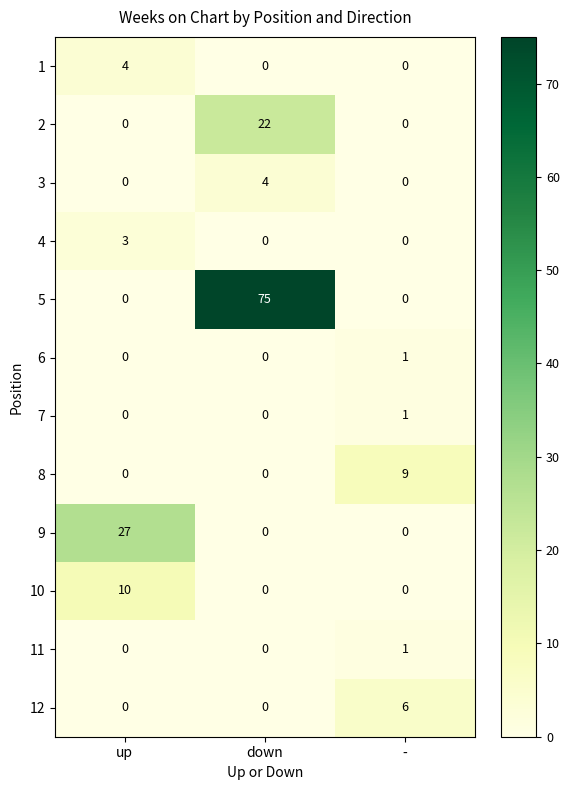

Count the 3 values in the range 0 to 4.

3